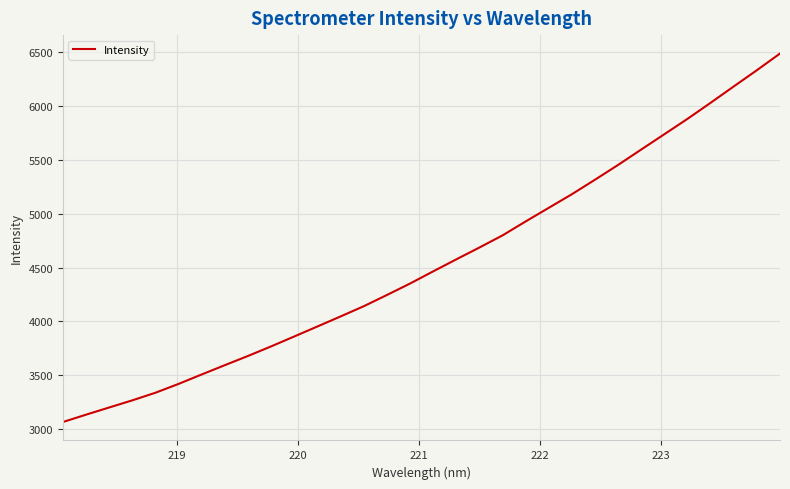

What is the difference between the maximum and minimum values?

3418.9